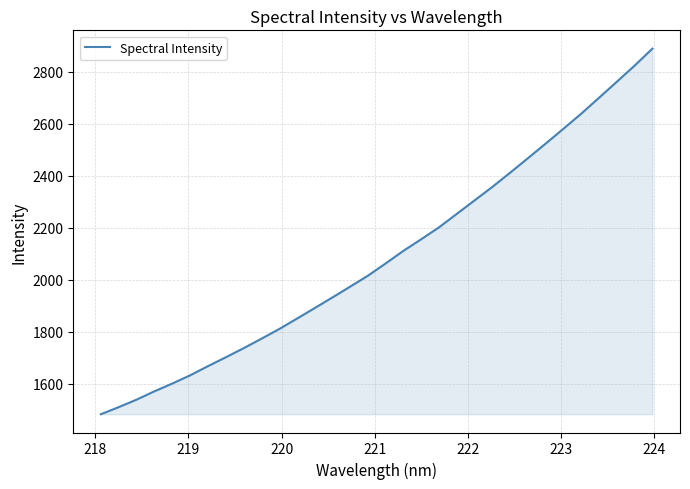

What is the maximum value shown in the chart?

2888.2